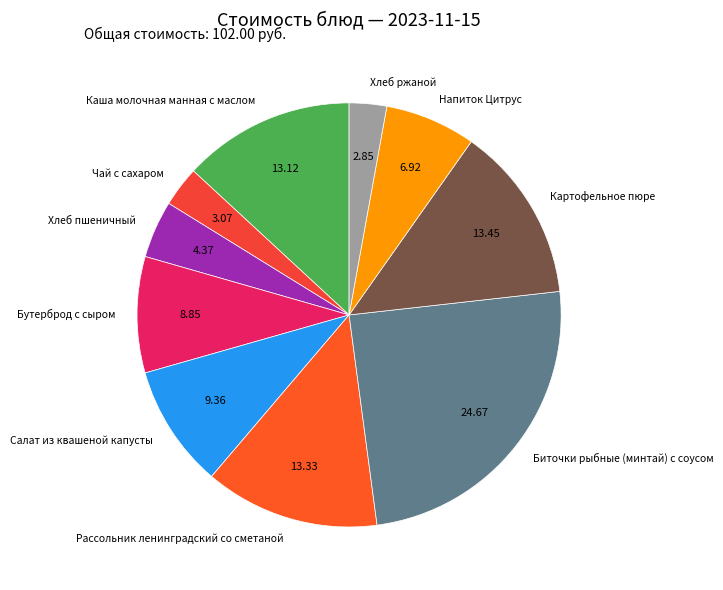

What is the ratio of the value at Чай с сахаром to the value at Хлеб ржаной?

1.1